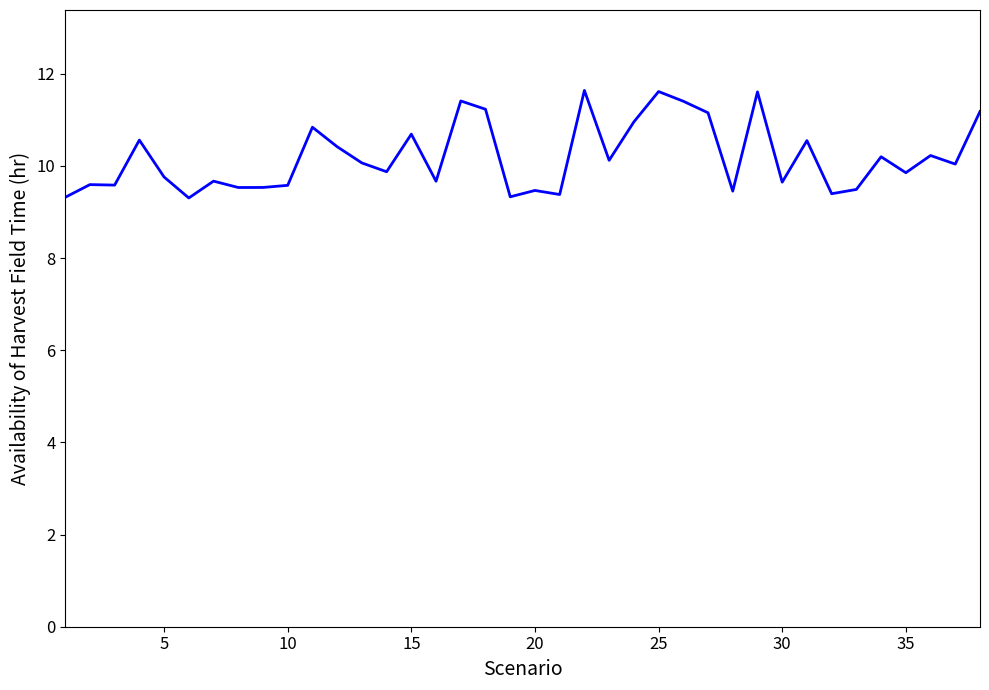

What is the difference between the maximum and minimum values?

2.3